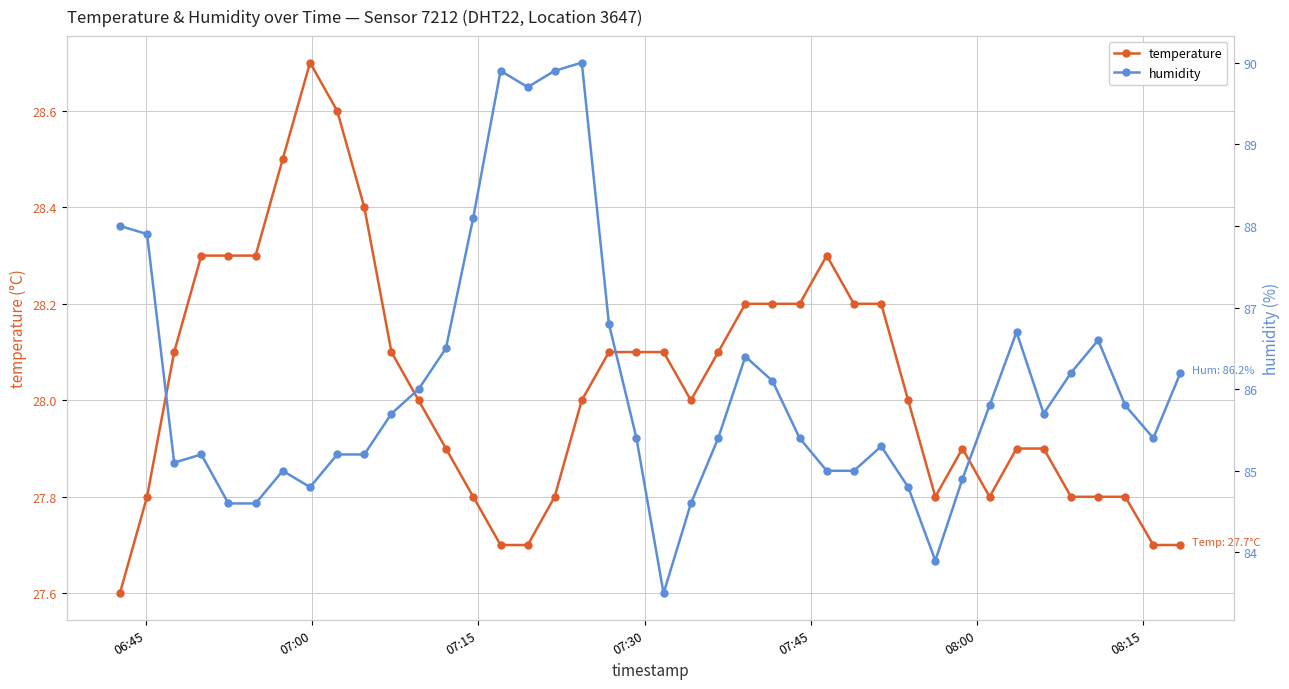

What is the value of the humidity point at the 9th from the left?

85.2